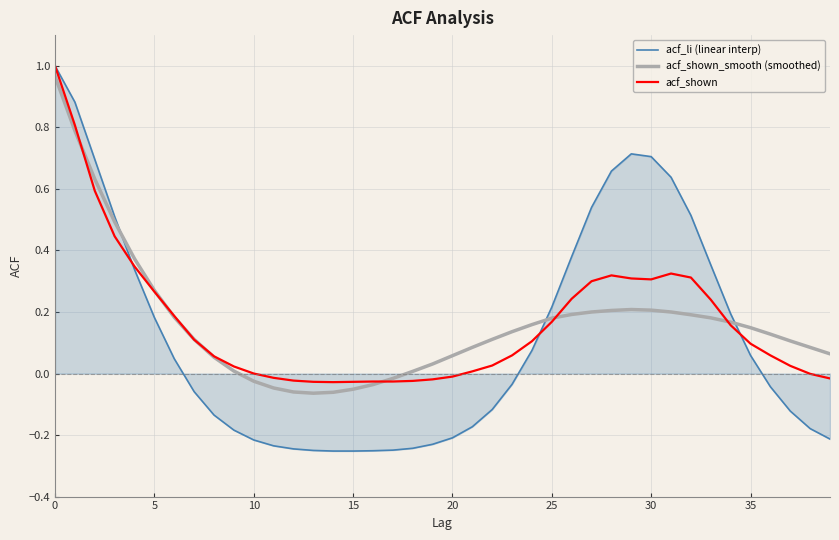

Which series has the widest spread of values?

acf_li (linear interp)